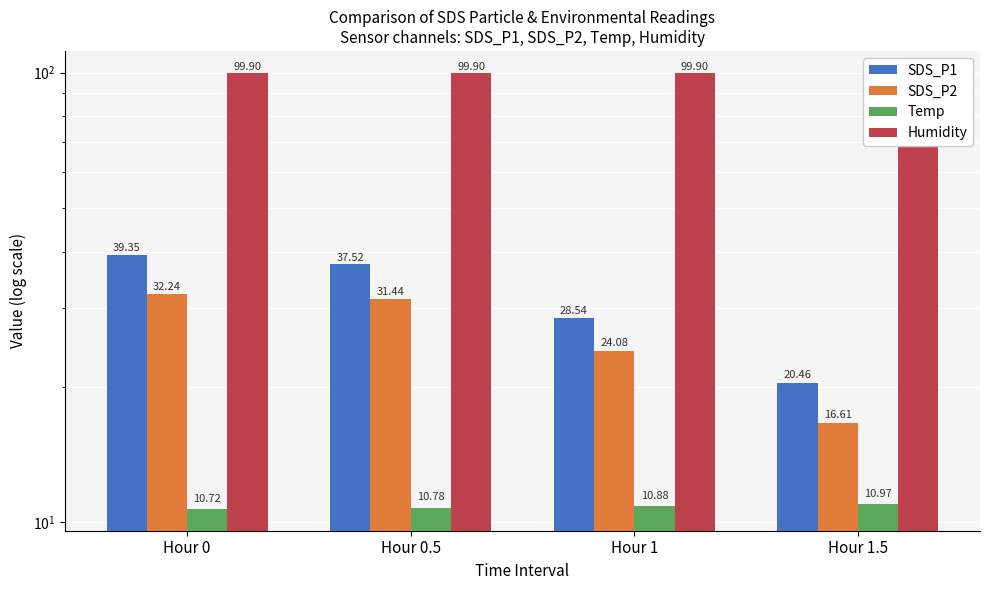

Is it true that SDS_P1 equals 37.5 at Hour 0.5?

True